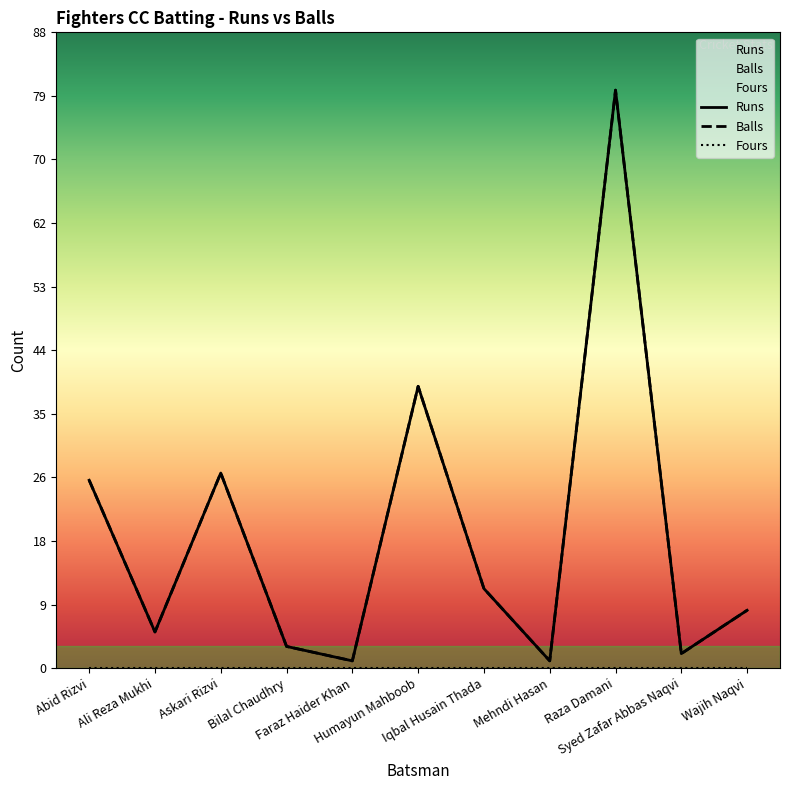

Rank the categories by Runs value from highest to lowest.

Raza Damani, Humayun Mahboob, Askari Rizvi, Abid Rizvi, Iqbal Husain Thada, Wajih Naqvi, Ali Reza Mukhi, Bilal Chaudhry, Syed Zafar Abbas Naqvi, Faraz Haider Khan, Mehndi Hasan